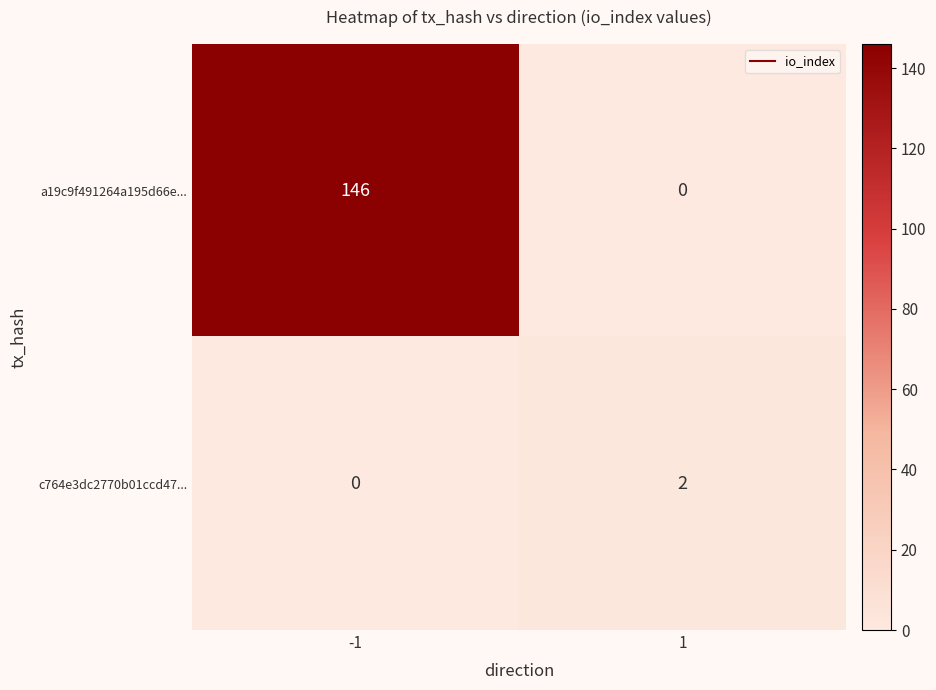

Between -1 and 1, which series saw the biggest shift?

a19c9f491264a195d66e...